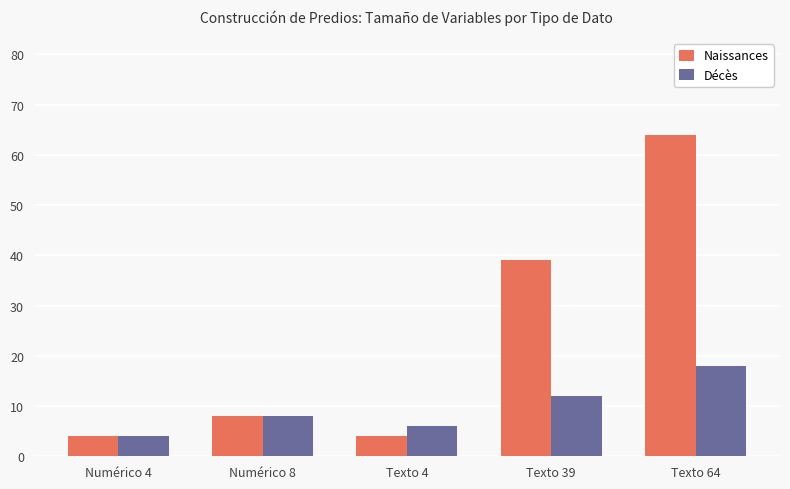

What is the highest value of the Naissances series?

64